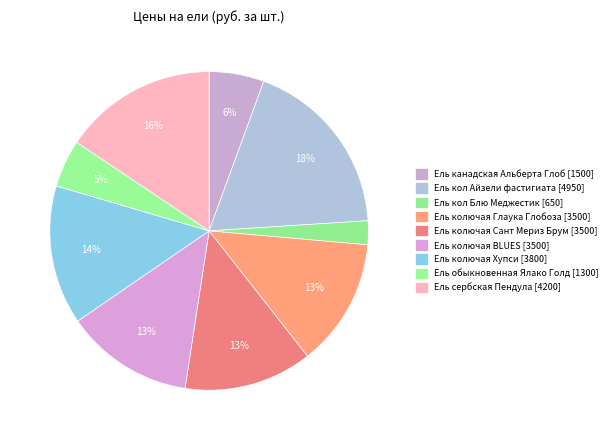

Rank the categories by value from highest to lowest.

Ель кол Айзели фастигиата, Ель сербская Пендула, Ель колючая Хупси, Ель колючая Глаука Глобоза, Ель колючая Сант Мериз Брум, Ель колючая BLUES, Ель канадская Альберта Глоб, Ель обыкновенная Ялако Голд, Ель кол Блю Меджестик